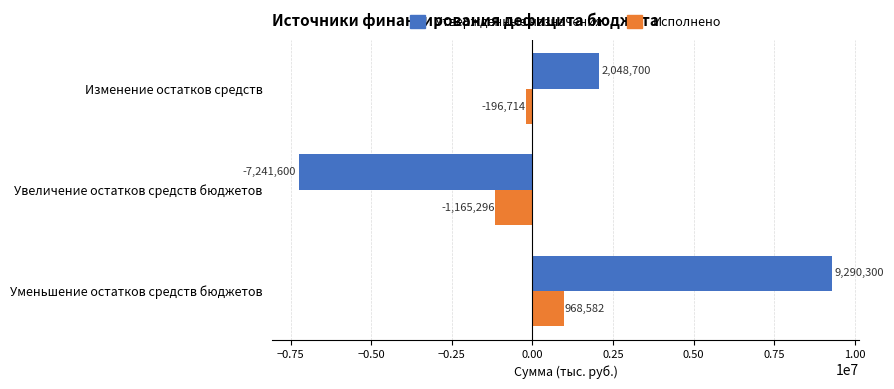

Where is Исполнено nearest to the value -98357?

Изменение остатков средств